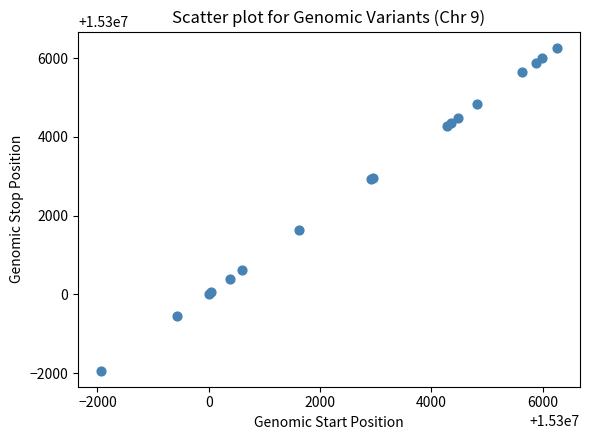

What Y value in the scatter plot is closest to 15302163?

15301623